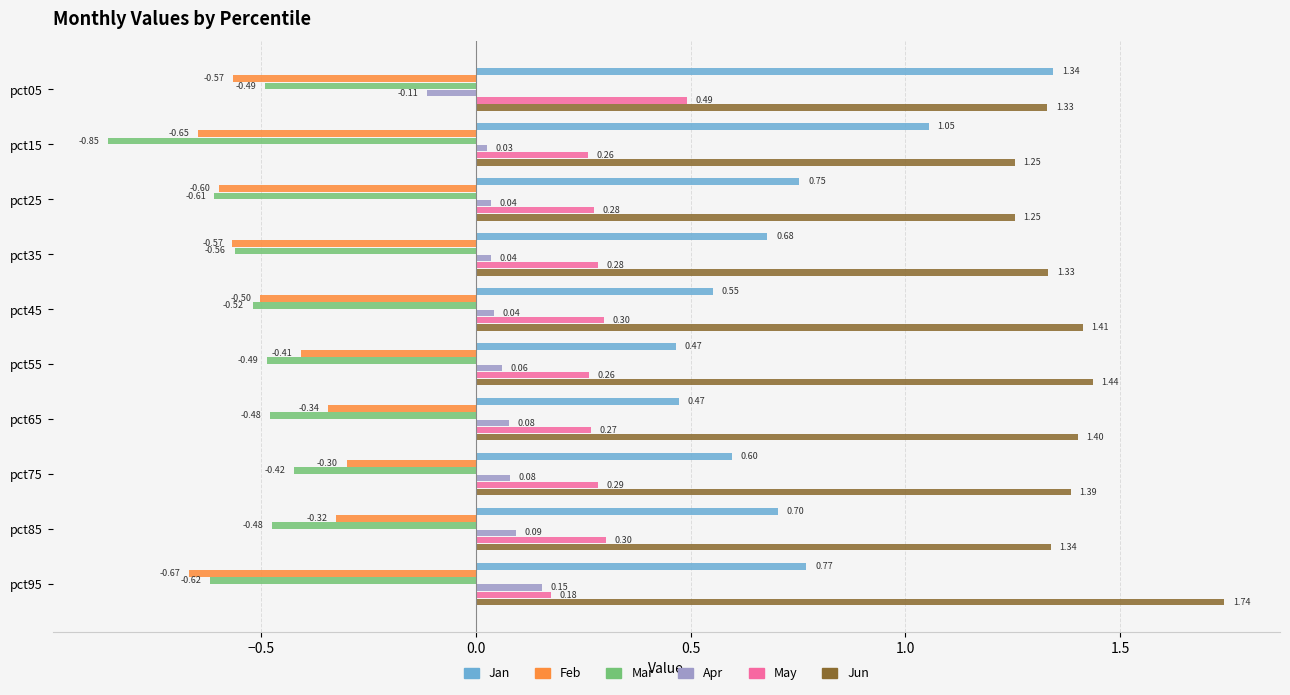

What are all the series names shown in the legend?

Jan, Feb, Mar, Apr, May, Jun